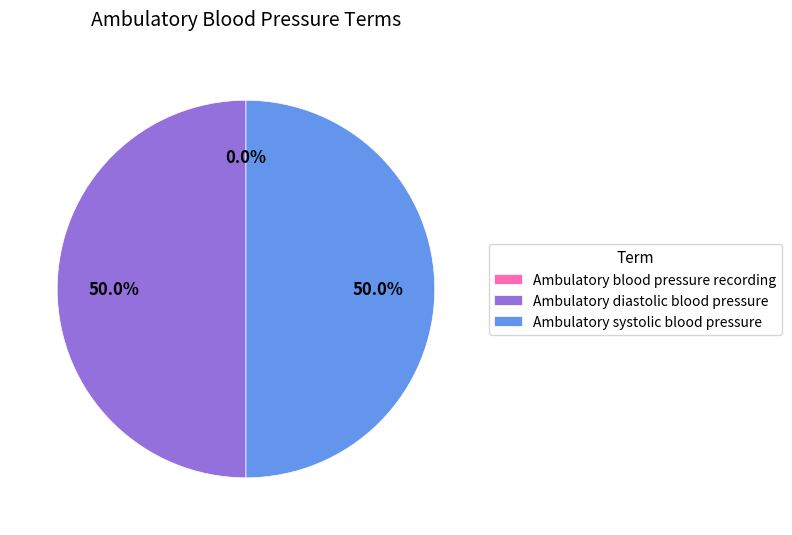

To the nearest percent, what is the average slice percentage?

33%